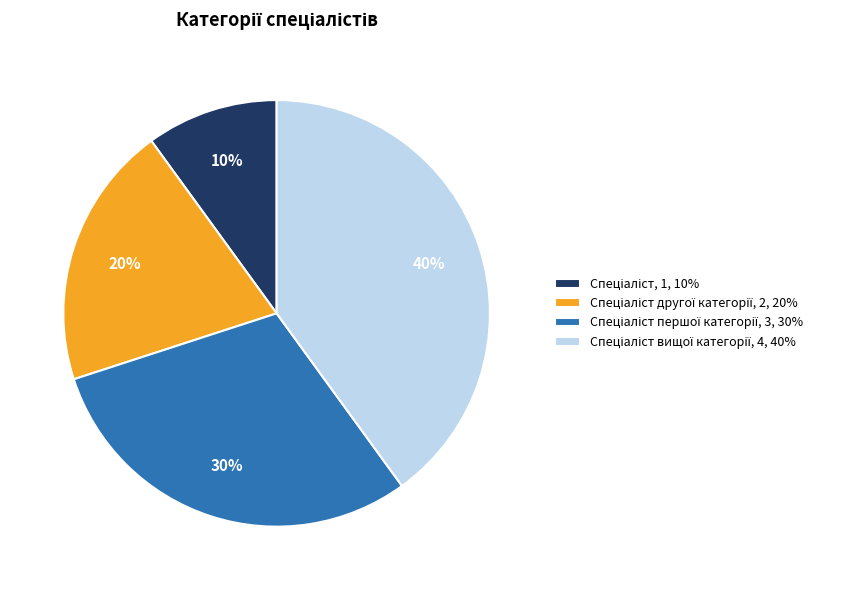

Count the number of slices in the pie.

4